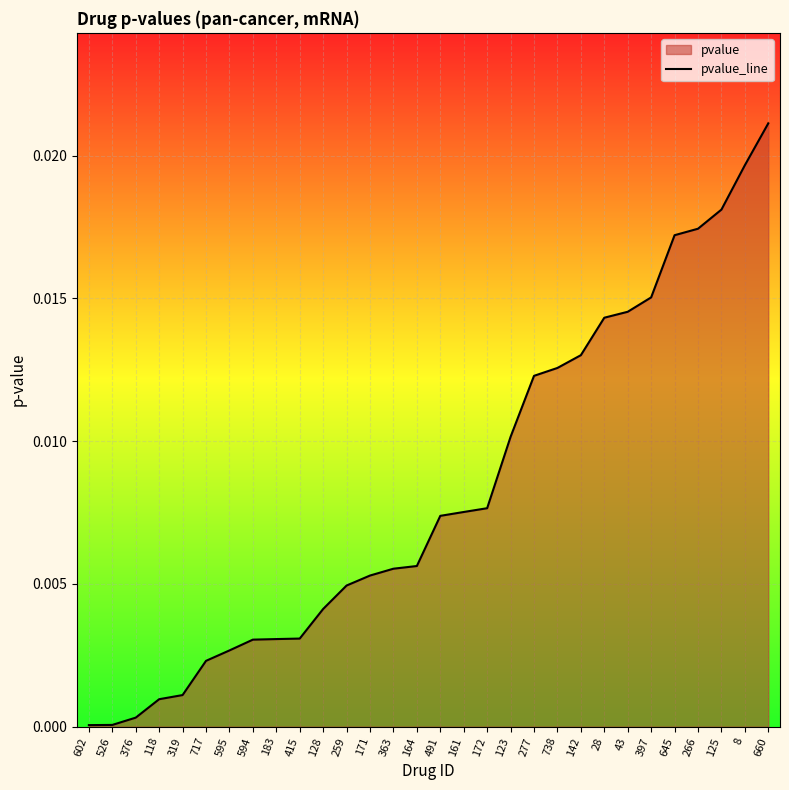

Rank the categories by value from lowest to highest.

602, 526, 376, 118, 319, 717, 595, 594, 183, 415, 128, 259, 171, 363, 164, 491, 161, 172, 123, 277, 738, 142, 28, 43, 397, 645, 266, 125, 8, 660